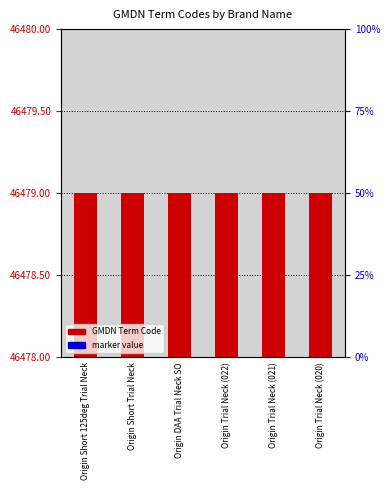

At which category is the sum across all series the highest?

Origin Short 125deg Trial Neck